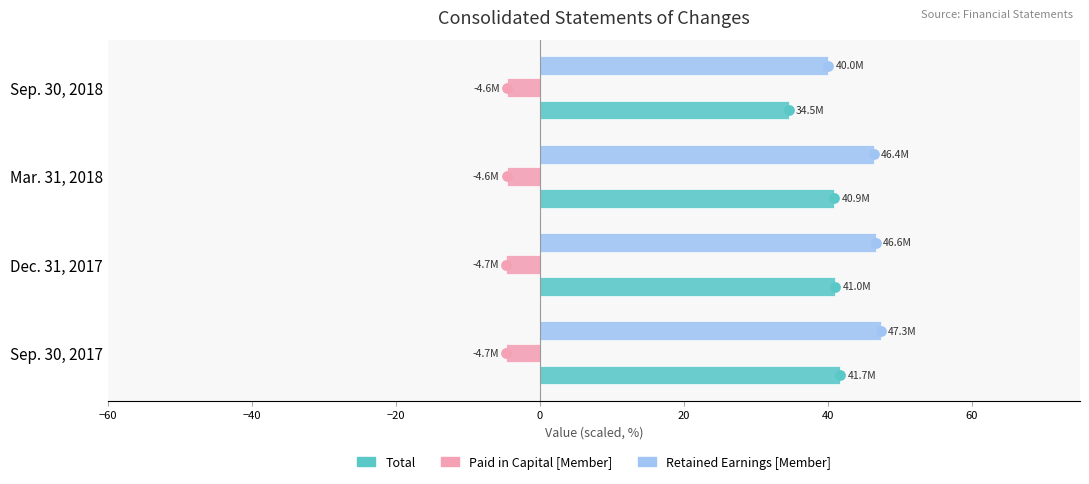

Which series has the largest Y range (max minus min)?

Retained Earnings [Member]